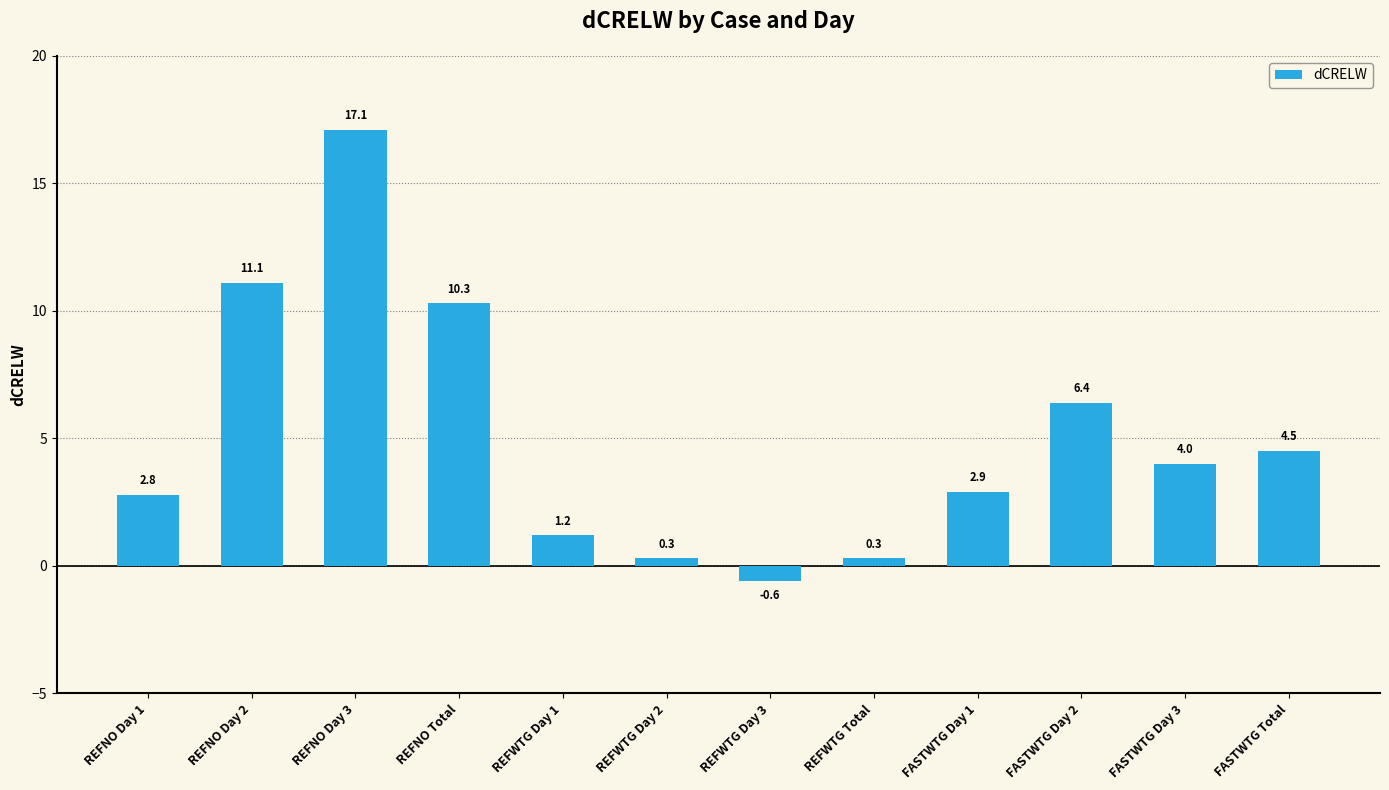

What is the value of the 3rd bar from the left?

17.1